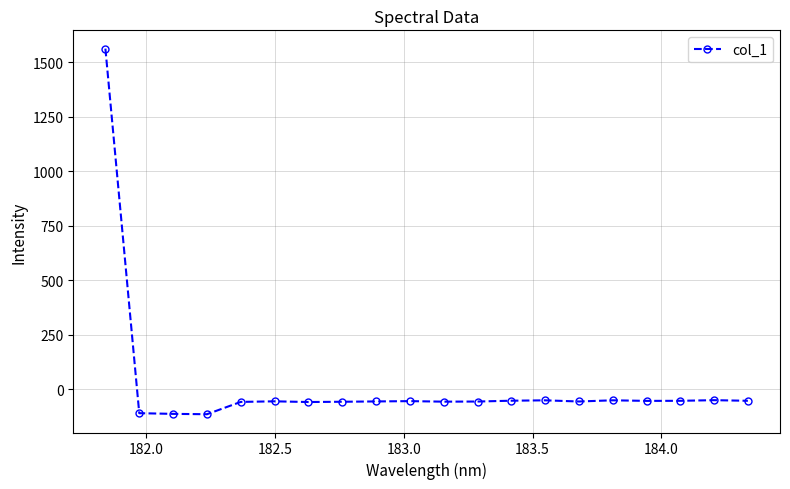

True or false: there are more than 0 points higher than both neighbors.

True